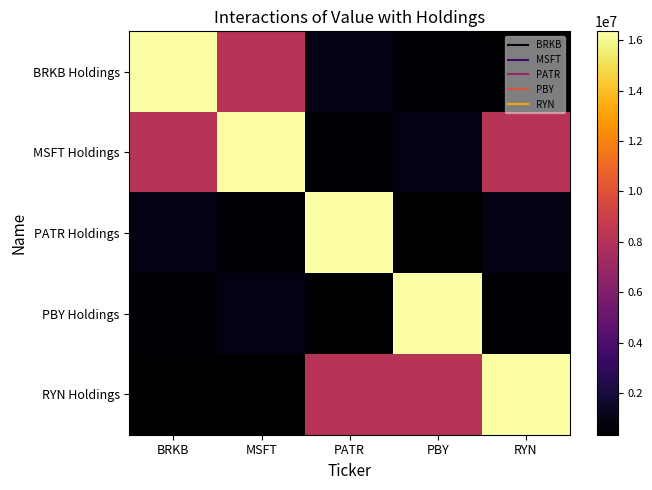

How many categories are shown in the chart?

5